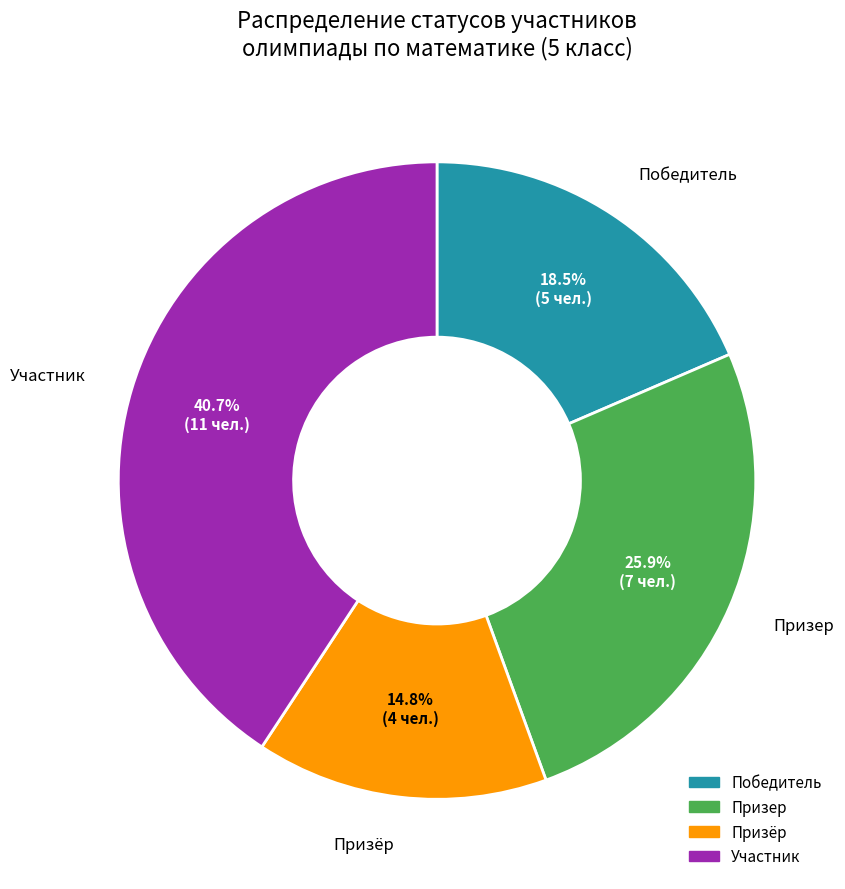

To the nearest percent, what is the difference between the largest and smallest slice percentages?

26%